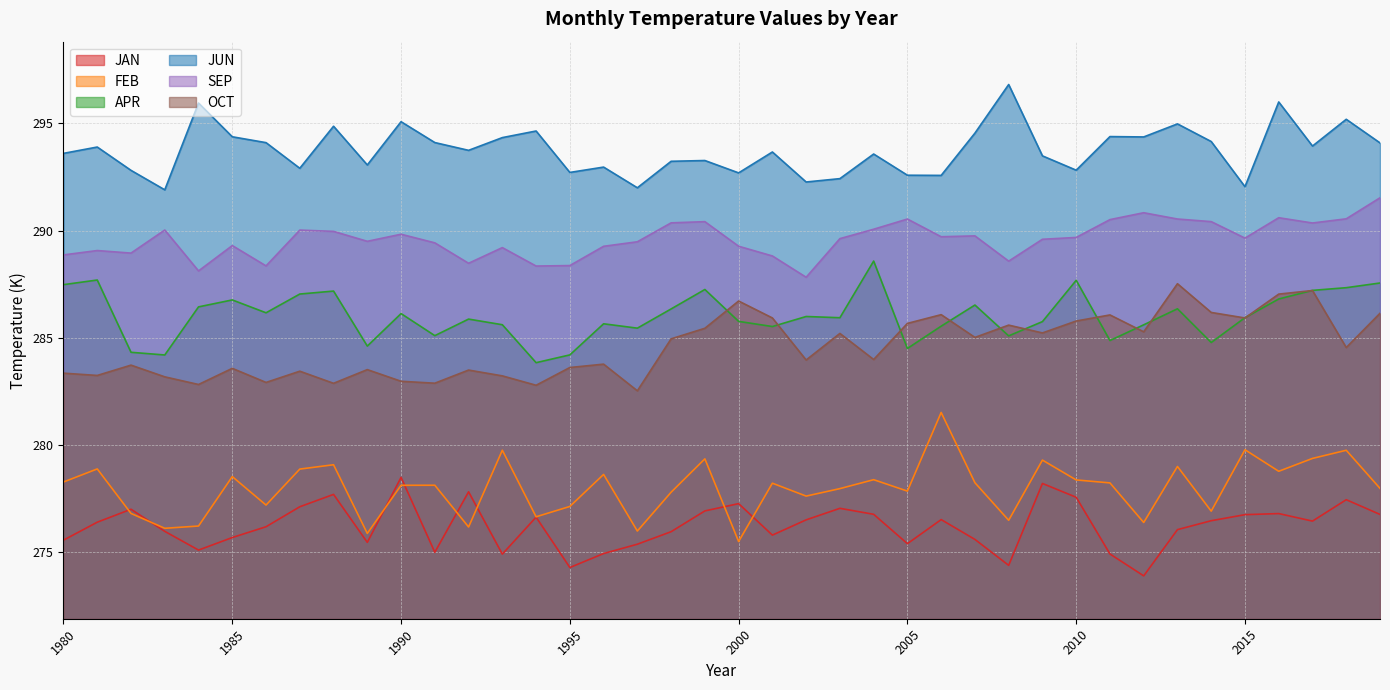

What are all the series names shown in the legend?

JAN, FEB, APR, JUN, SEP, OCT